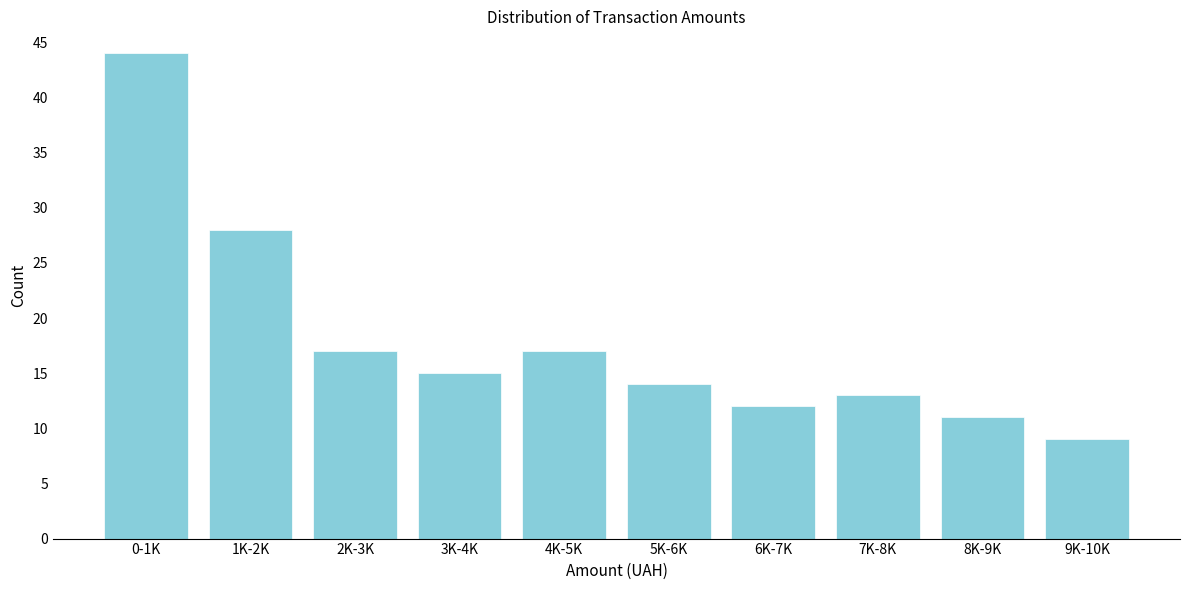

Reading right to left, what are all the values shown in this chart?

9	11	13	12	14	17	15	17	28	44